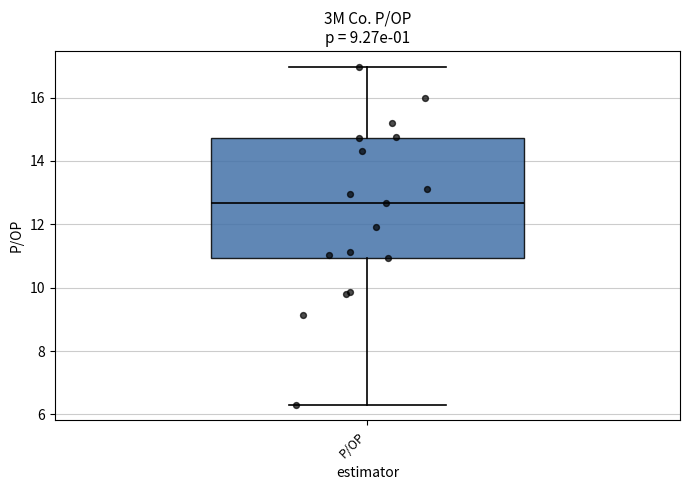

Read this box plot against the y-axis: the position of the median line, the range covered by the box, and the ends of both whiskers. The values are not printed on the chart, so give them approximately, as read against the axis.

median 12.6, box 11.0 to 14.8, whiskers 6.4 to 17.0